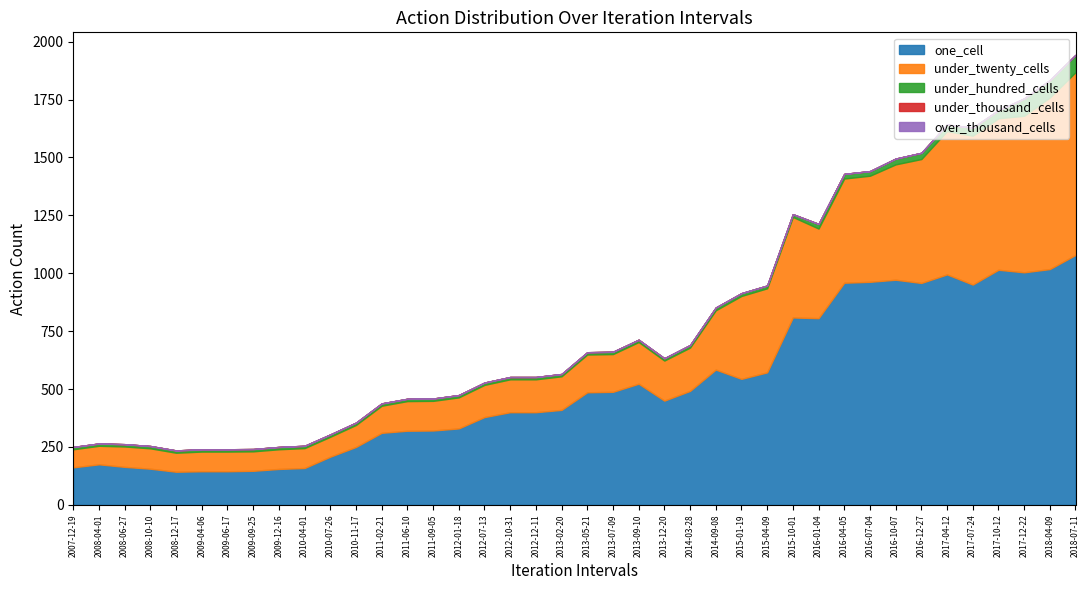

What is the difference between the maximum and minimum values in the under_twenty_cells series?

711